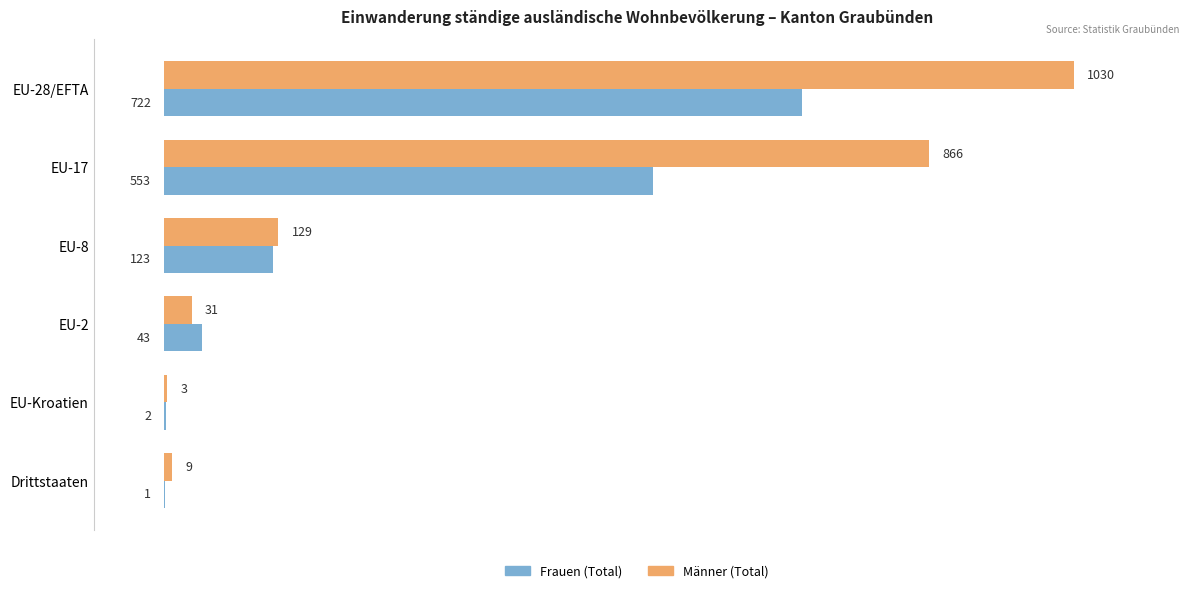

At which category is the sum across all series the highest?

EU-28/EFTA